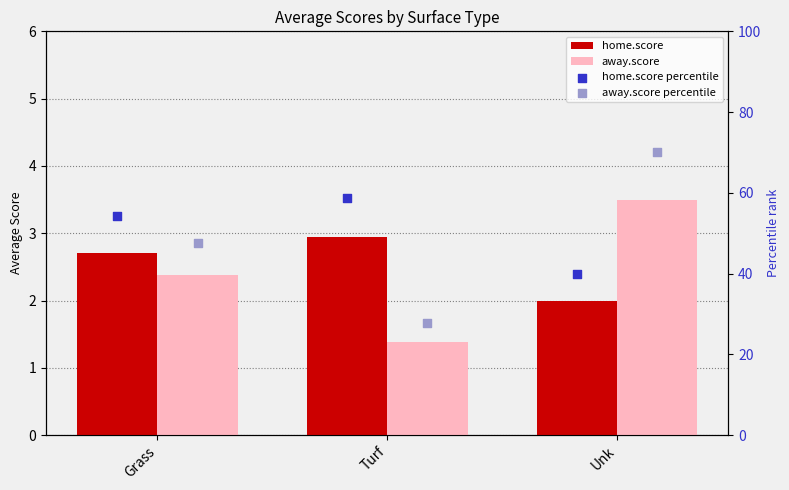

Which series reaches the maximum Y coordinate?

away.score percentile